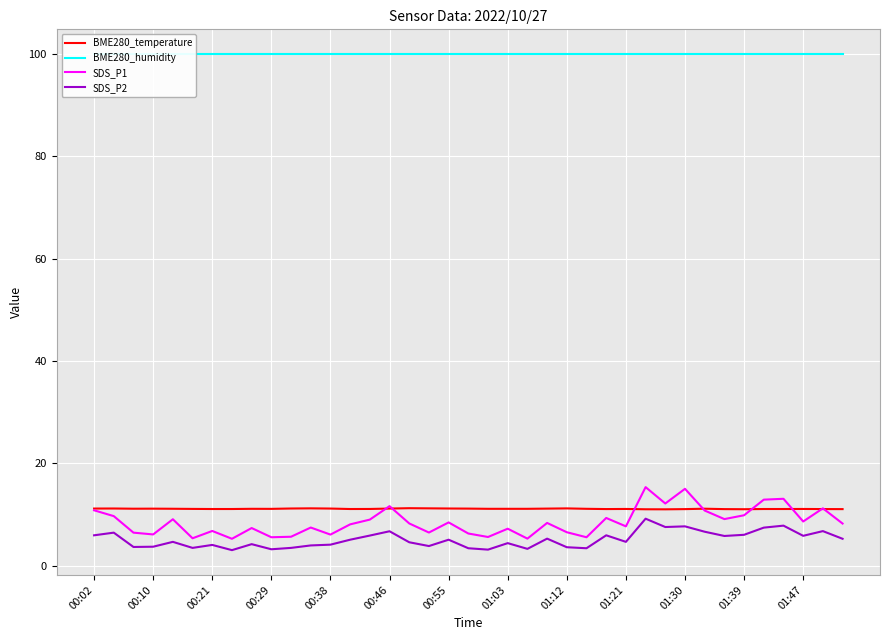

Which series has the widest spread of values?

SDS_P1